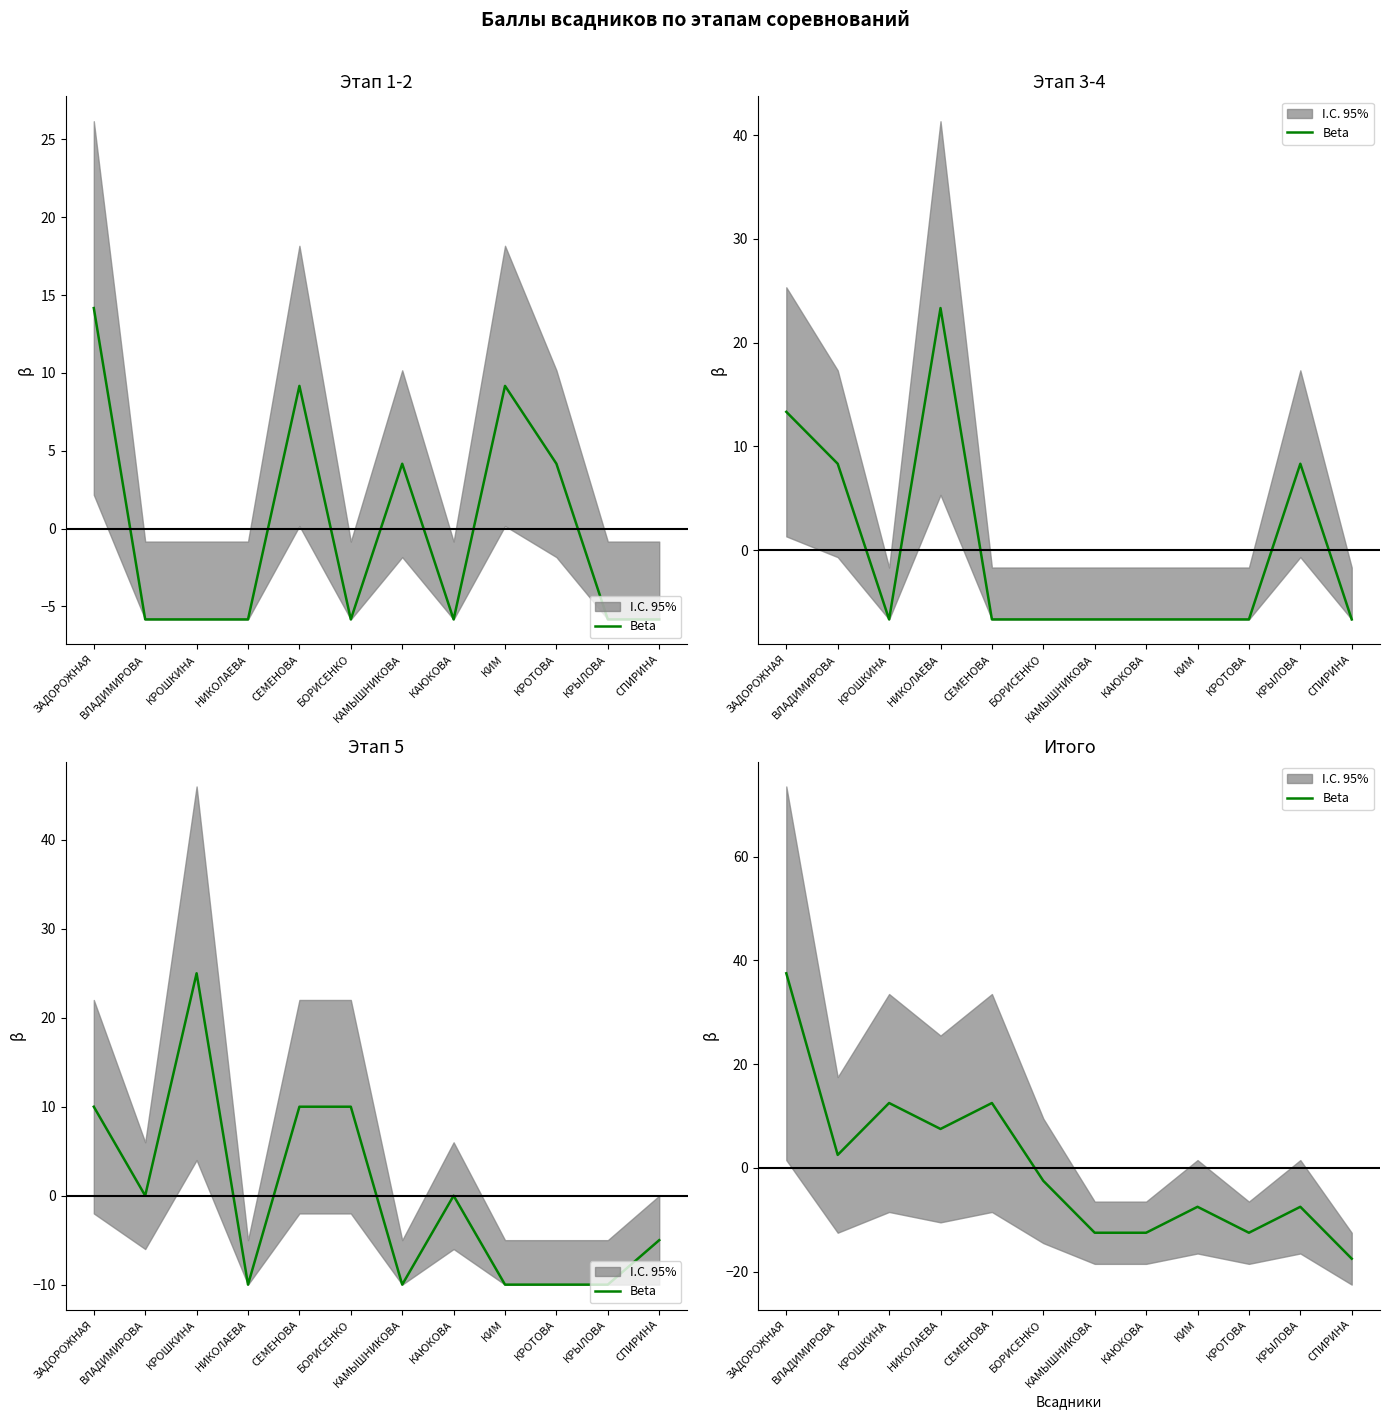

What is the difference between the values at КРОТОВА and СЕМЕНОВА?

25.0